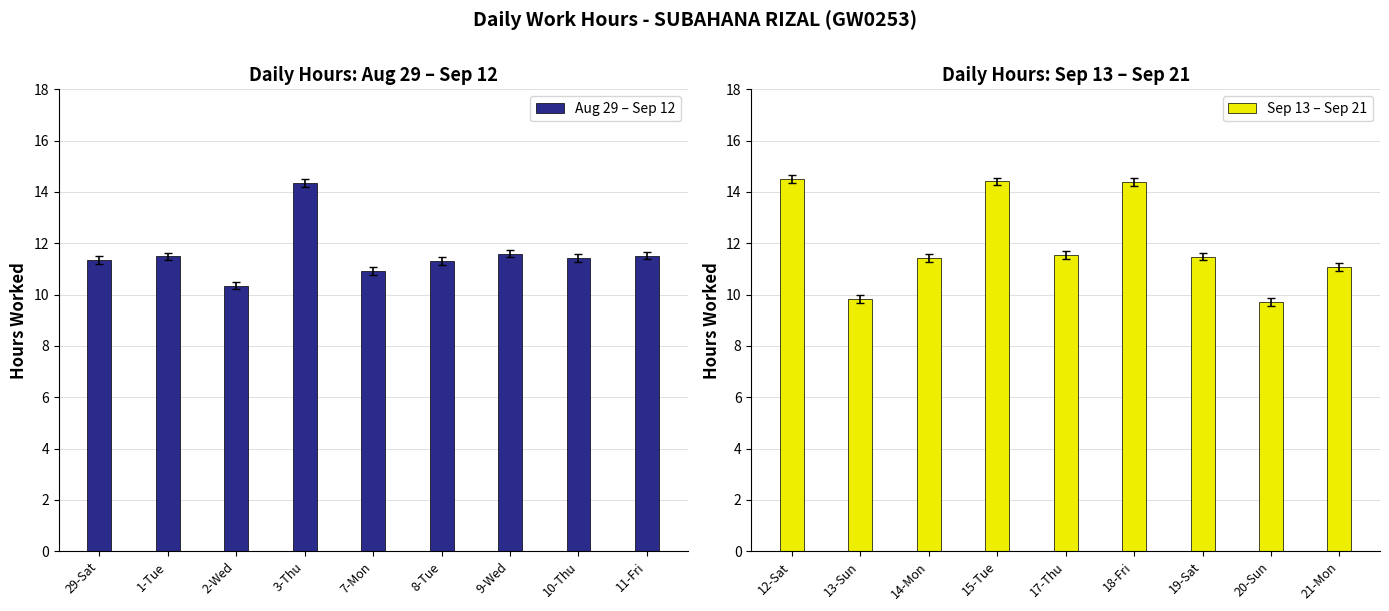

True or false: Aug 29 – Sep 12 has a value of 11.6 at 9-Wed.

True